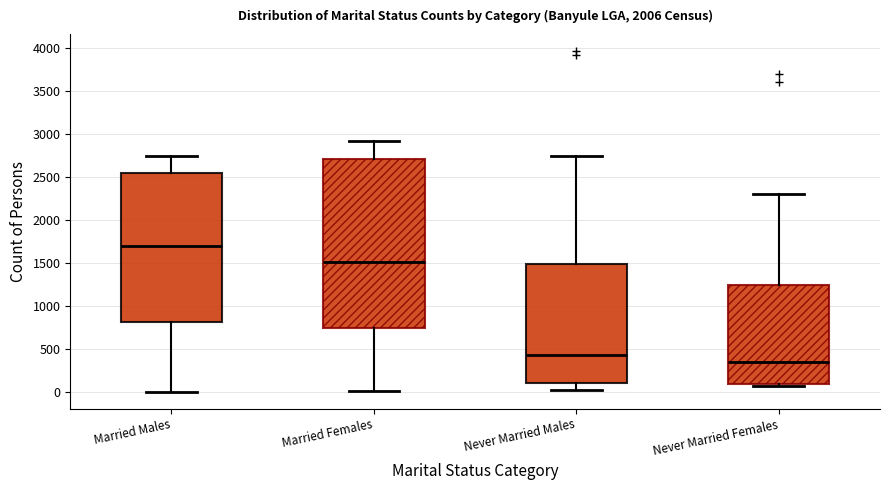

Which box has the highest median line?

Married Males